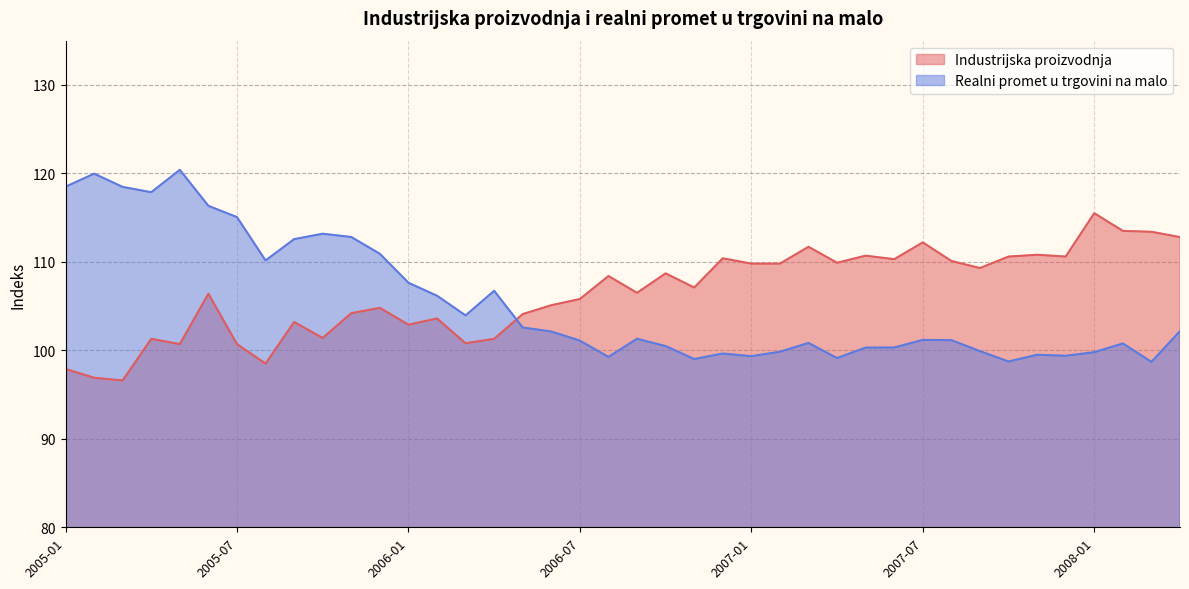

After their last crossing, which series has the higher values: Industrijska proizvodnja or Realni promet u trgovini na malo?

Industrijska proizvodnja